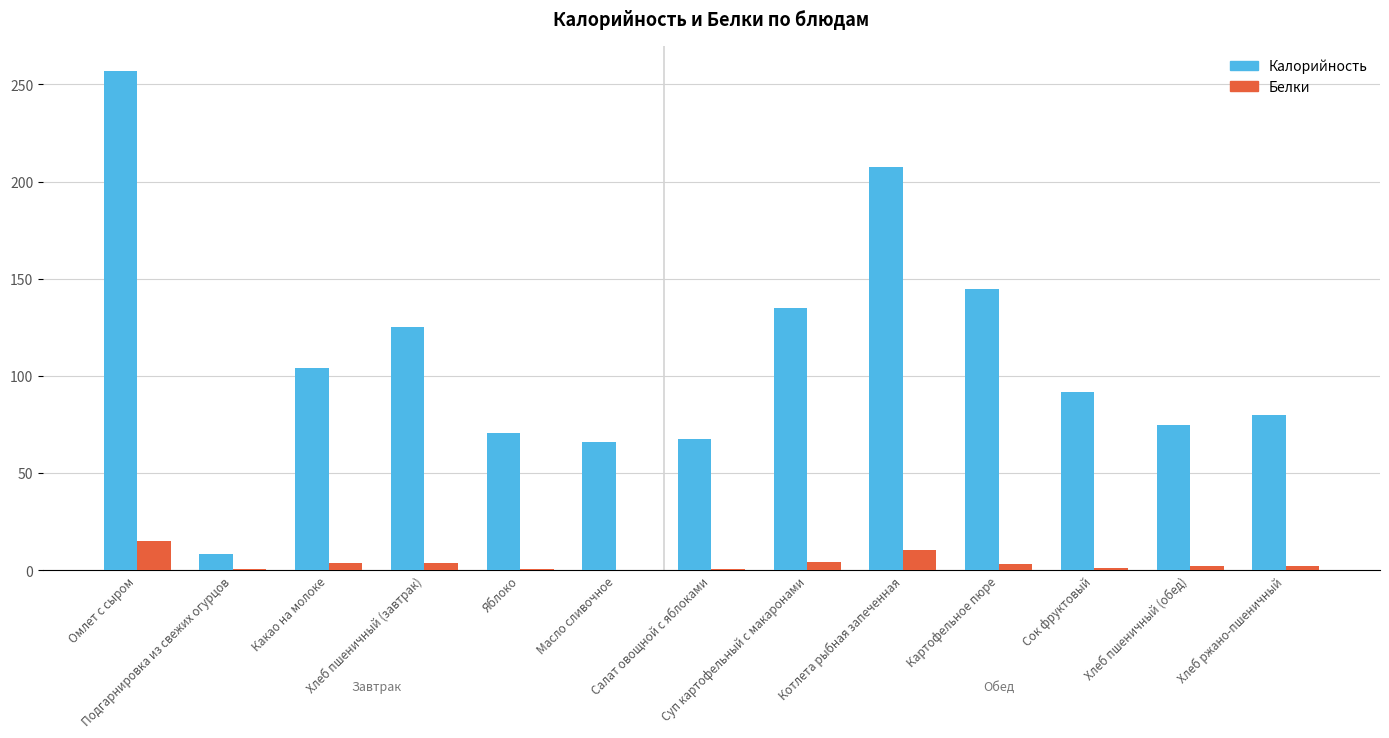

Is it true that Белки equals 0.1 at Масло сливочное?

True